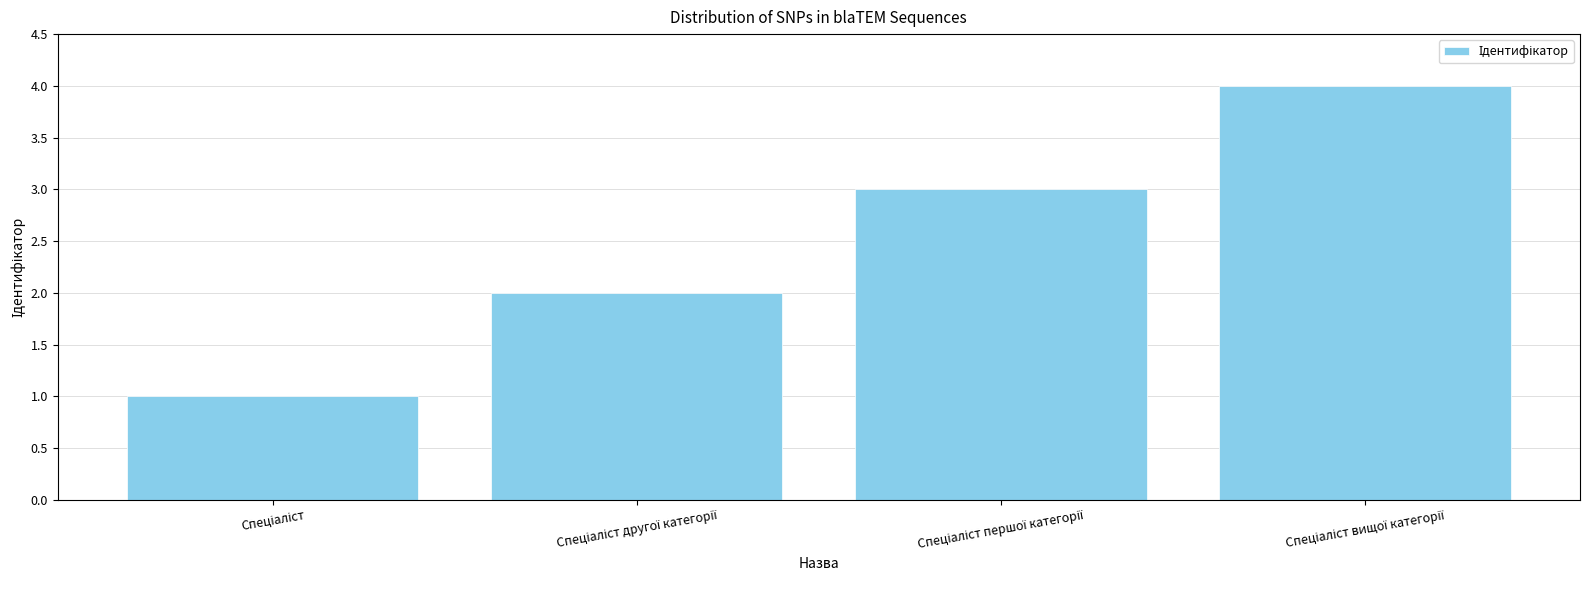

Are the bars grouped side by side (vs. stacked)?

No